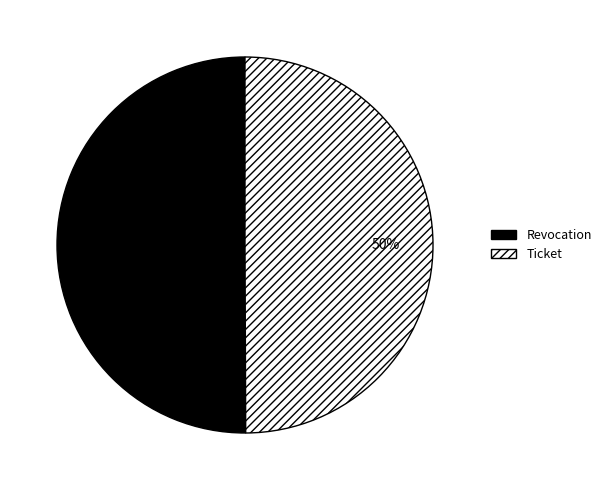

Do Revocation and Ticket together represent more than half of the pie?

Yes